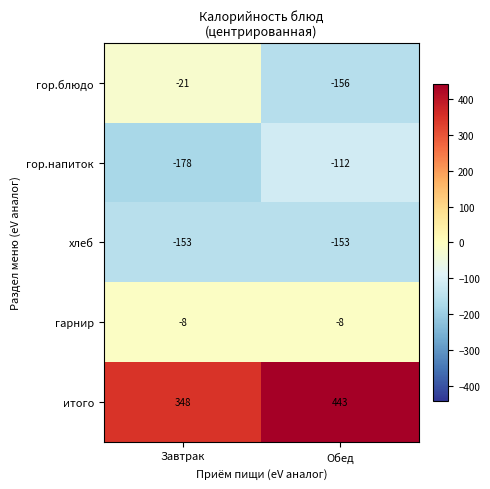

What is the minimum value shown in the chart?

-178